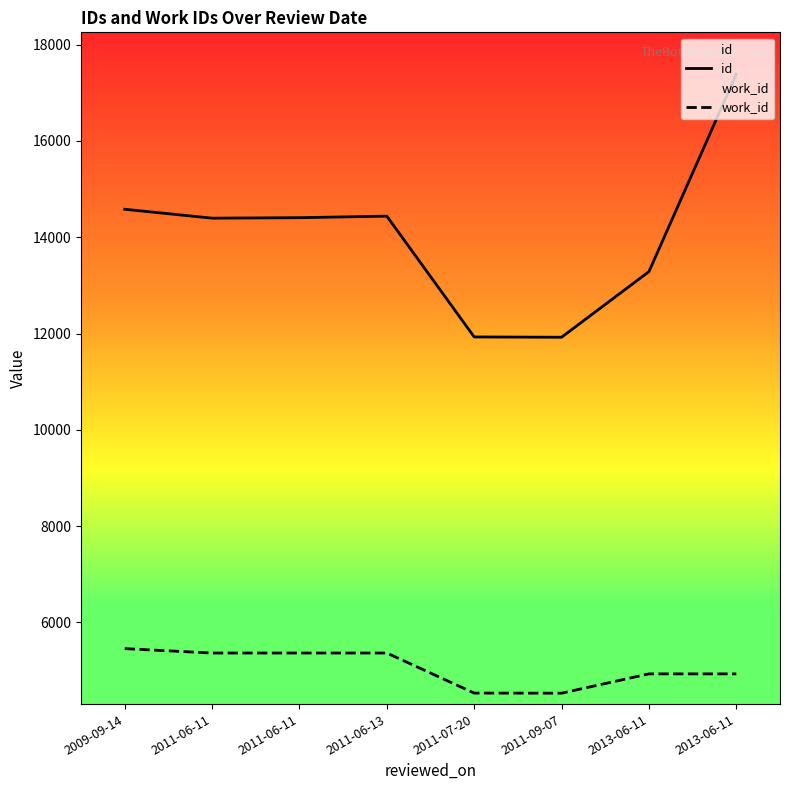

What is the sum of all work_id values?

40487